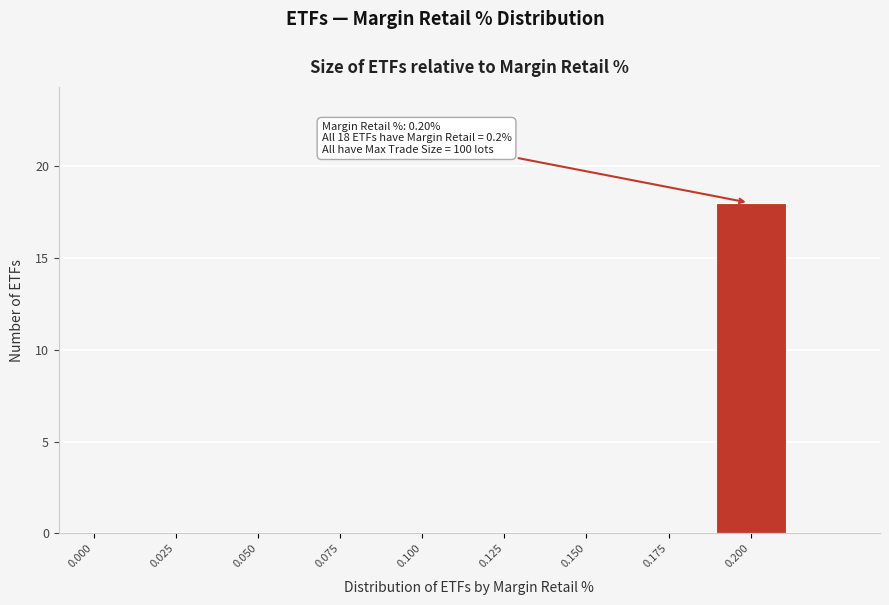

Reading left to right, list all the values displayed in this chart.

0.000=0	0.025=0	0.050=0	0.075=0	0.100=0	0.125=0	0.150=0	0.175=0	0.200=18